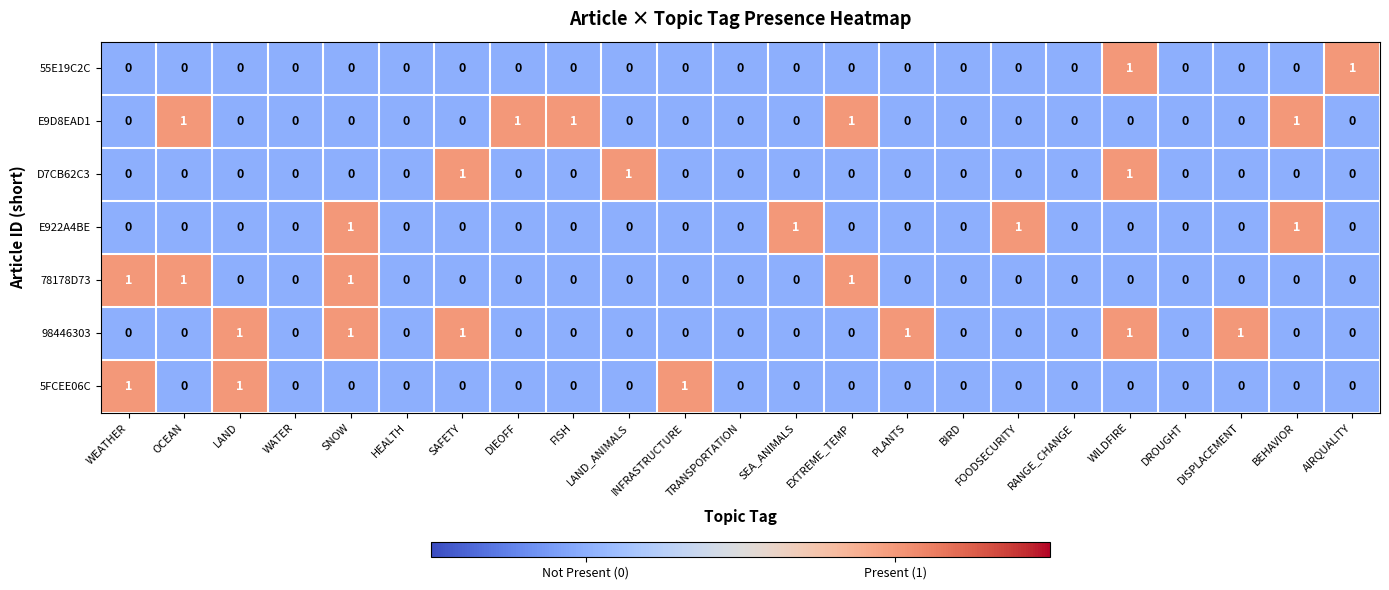

Which series has the largest total across all categories?

98446303